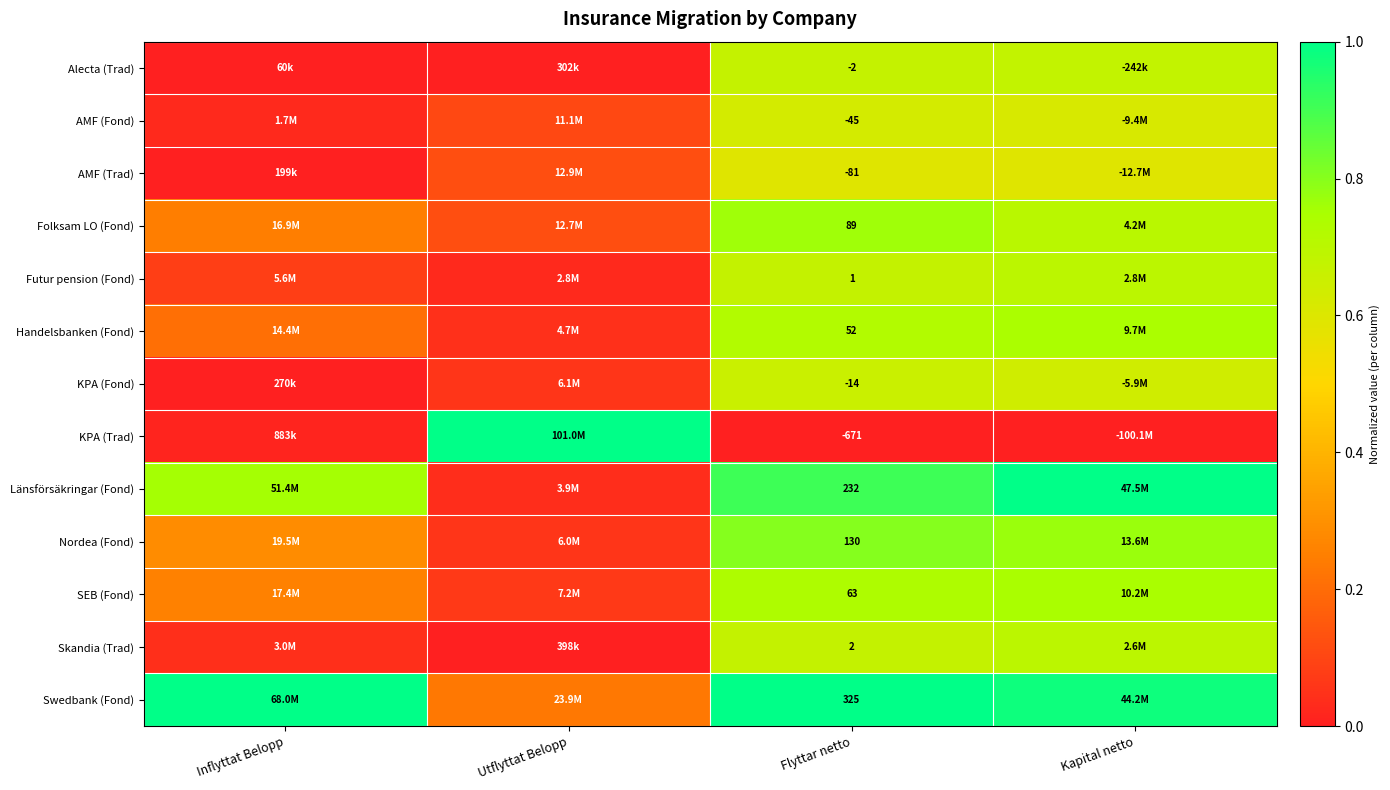

Rank the series at Flyttar netto from lowest to highest value.

KPA (Trad), AMF (Trad), AMF (Fond), KPA (Fond), Alecta (Trad), Futur pension (Fond), Skandia (Trad), Handelsbanken (Fond), SEB (Fond), Folksam LO (Fond), Nordea (Fond), Länsförsäkringar (Fond), Swedbank (Fond)